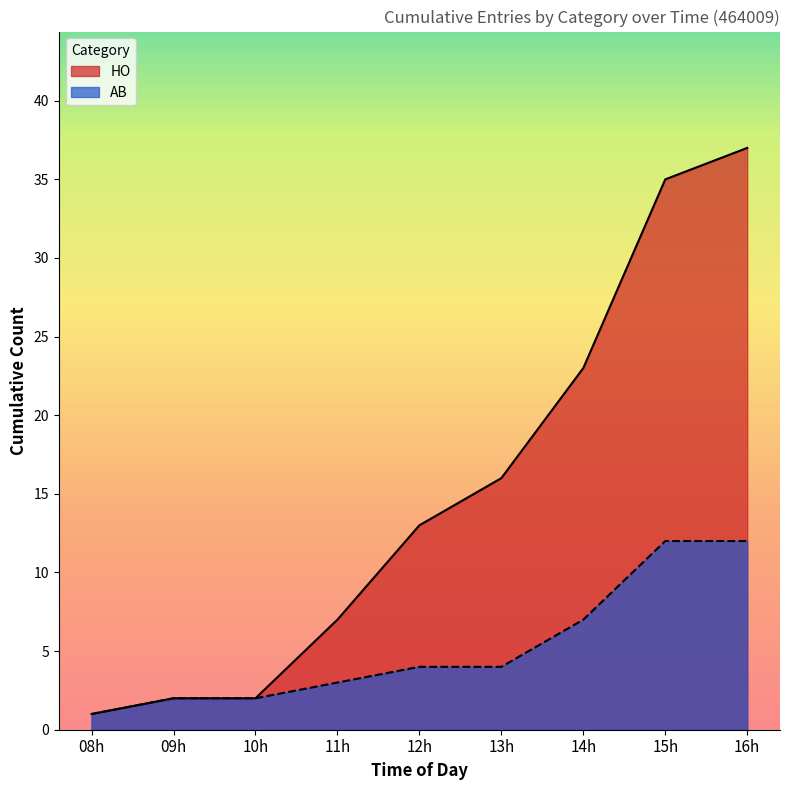

What is the total value across all series at 10h?

4